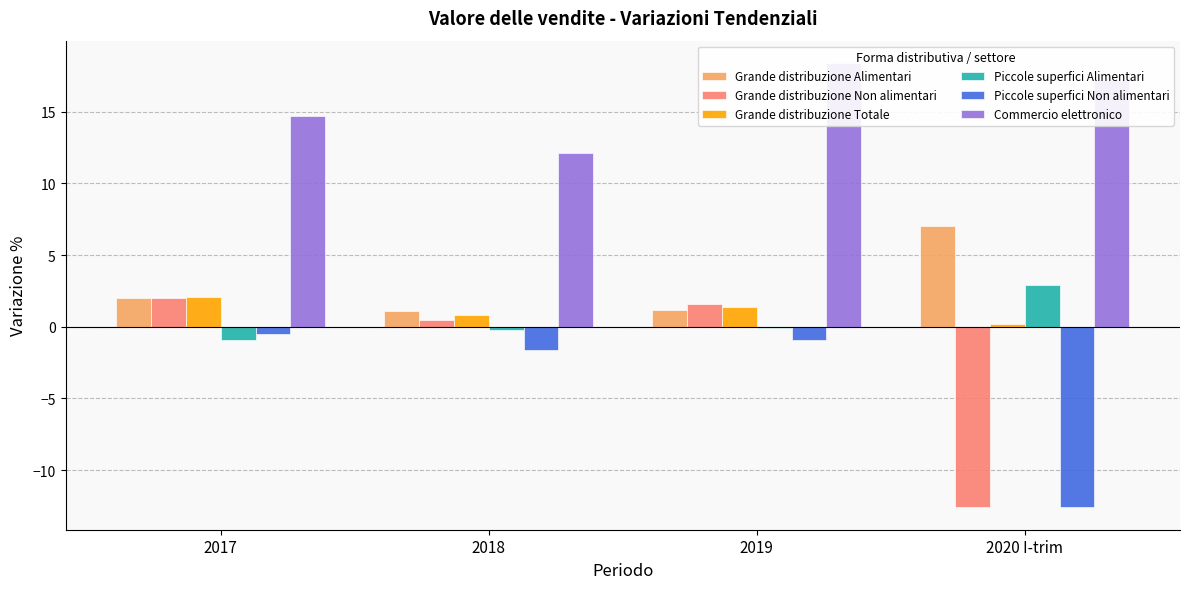

What is the difference between the maximum and minimum values in the Commercio elettronico series?

6.3